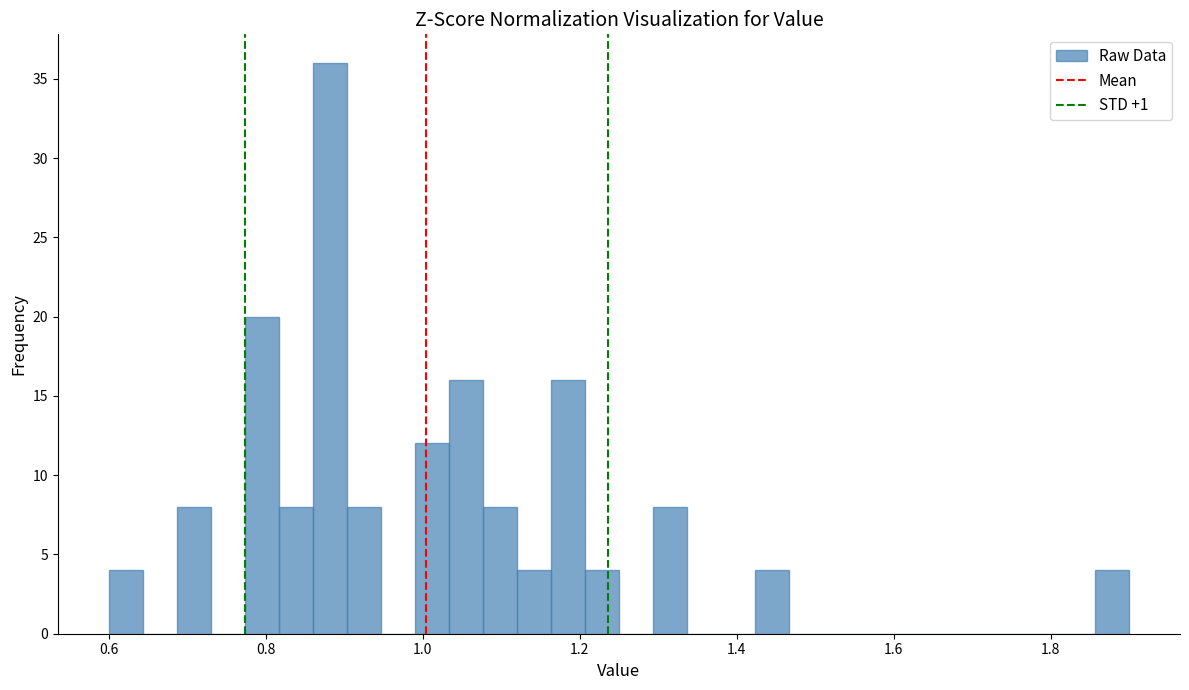

Around what value on the x-axis is the tallest bar? Give the approximate position of its centre, as read against the axis.

0.88